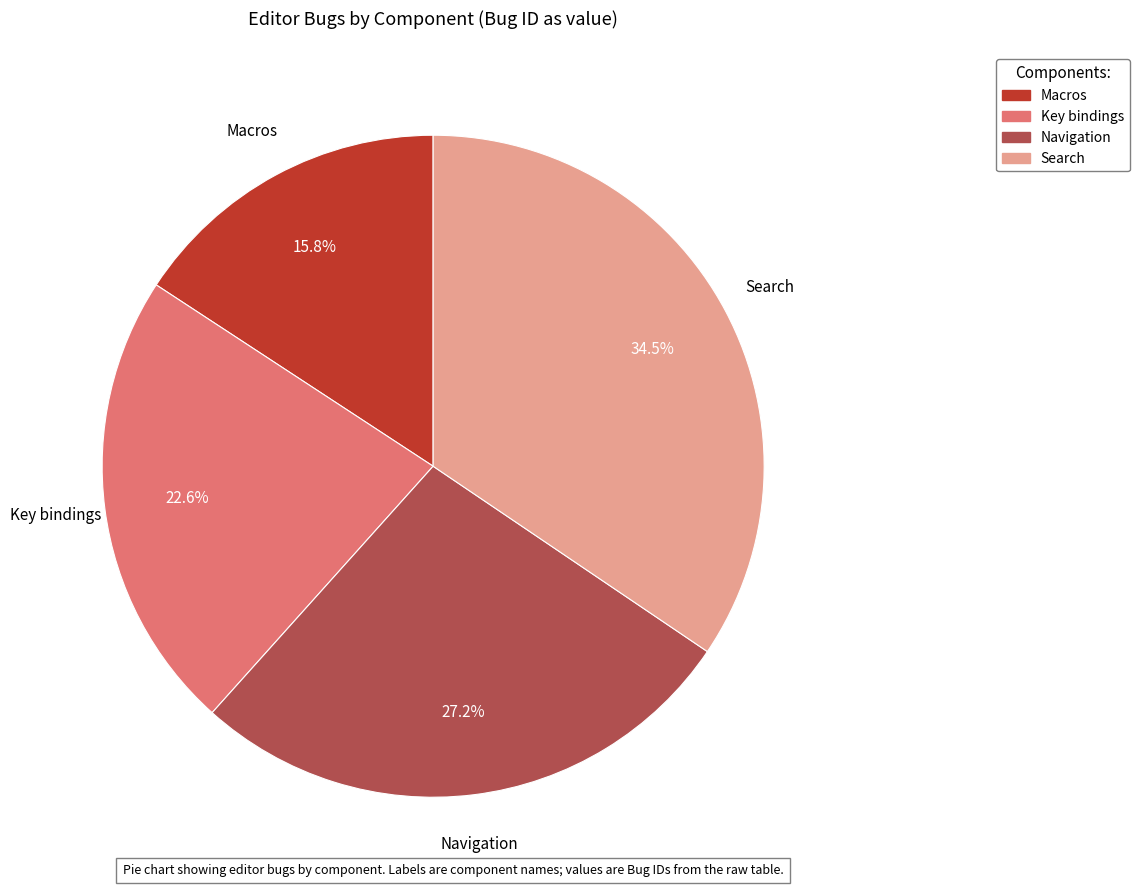

Is there any slice that represents more than half of the pie?

No